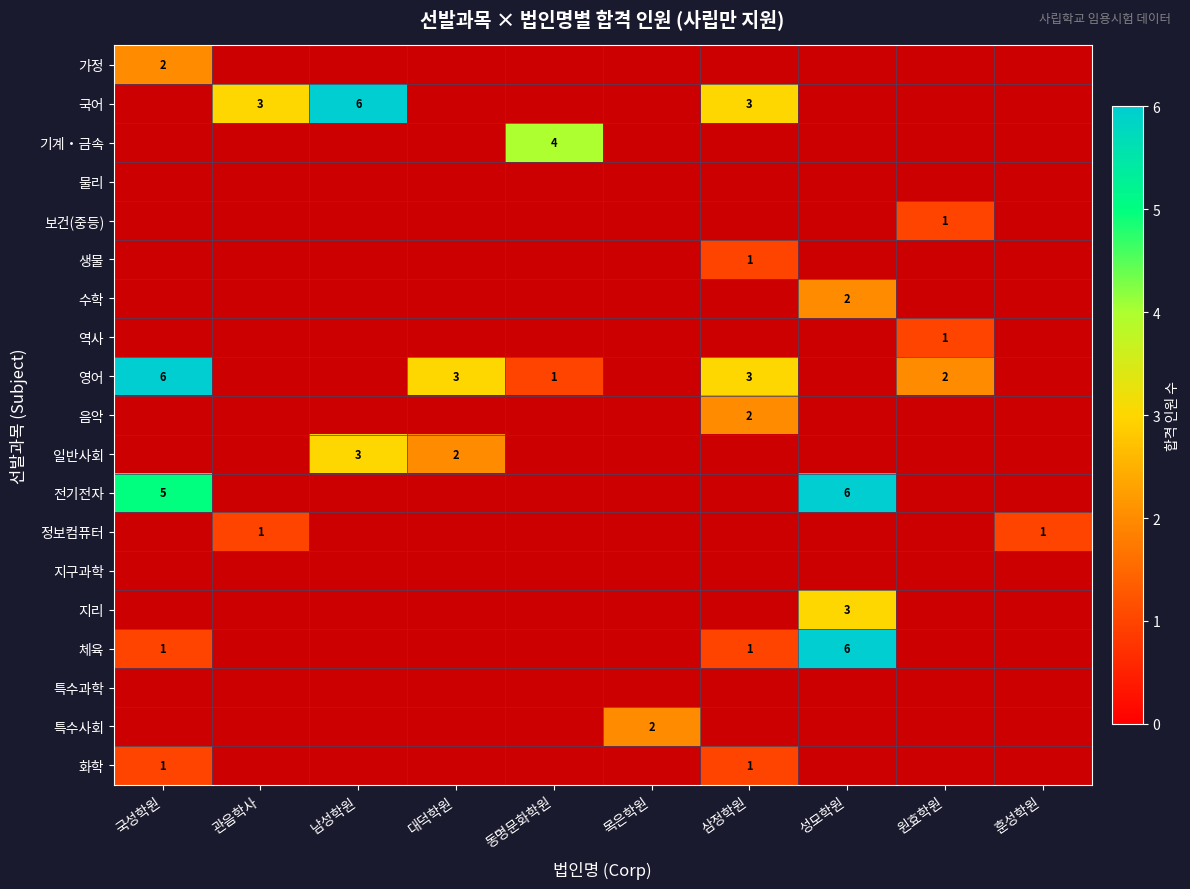

True or false: 영어 has a value of 1 at 대덕학원.

False